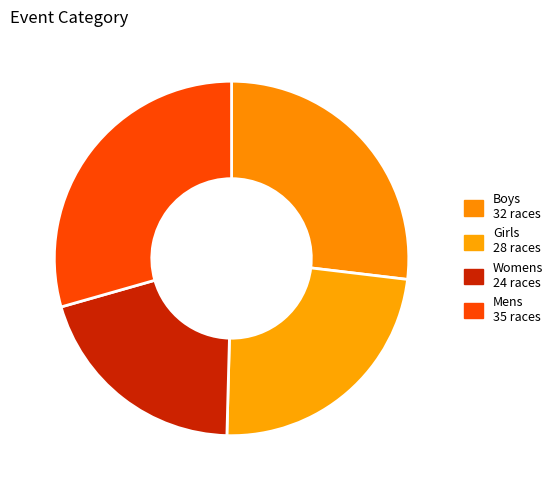

What is the largest slice in the pie chart?

Mens